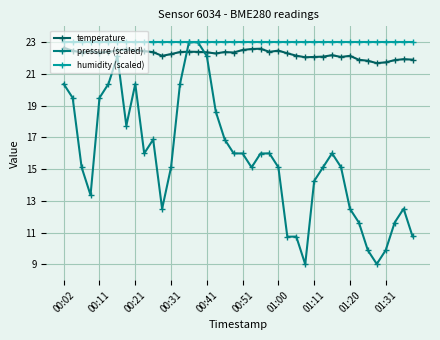

Which series has the widest spread of values?

pressure (scaled)